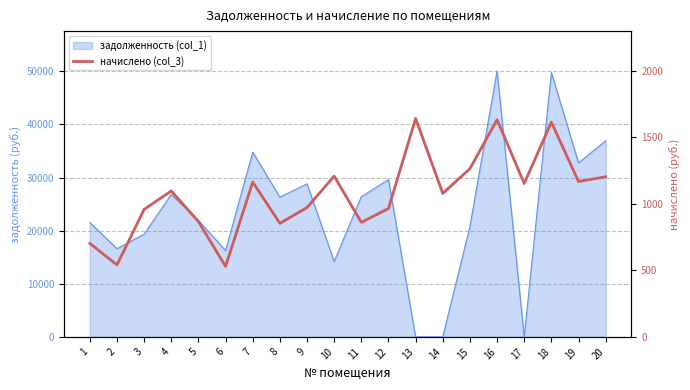

How many interior local peaks (higher than both neighbors) does the data have?

6